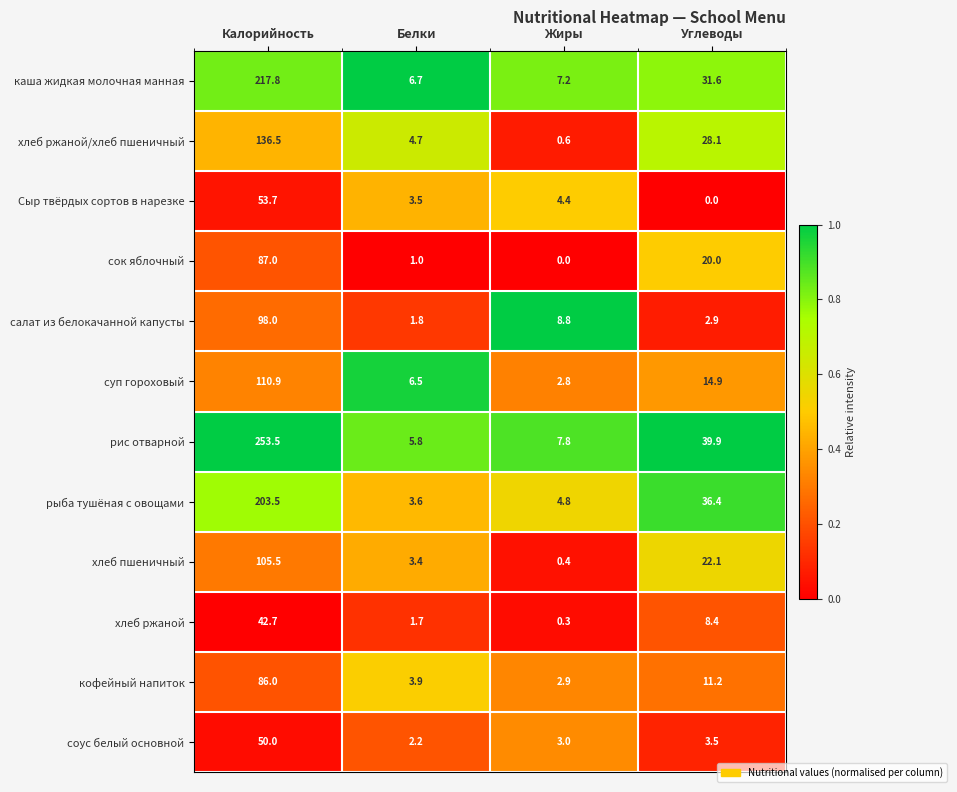

What is the difference between the maximum and minimum values in the соус белый основной series?

47.8